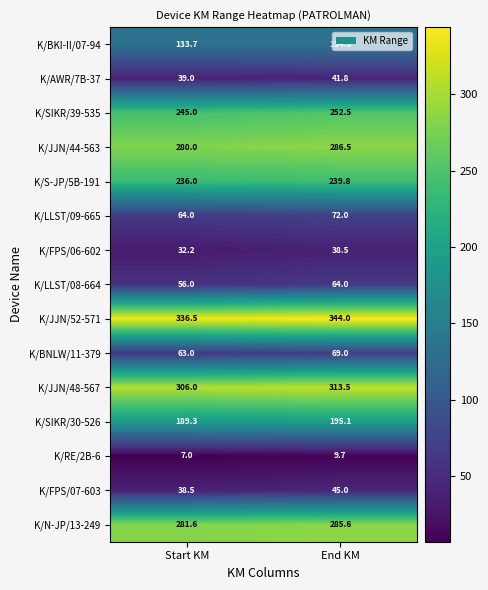

List the series in order of their peak value, lowest first.

K/RE/2B-6, K/FPS/06-602, K/AWR/7B-37, K/FPS/07-603, K/LLST/08-664, K/BNLW/11-379, K/LLST/09-665, K/BKI-II/07-94, K/SIKR/30-526, K/S-JP/5B-191, K/SIKR/39-535, K/N-JP/13-249, K/JJN/44-563, K/JJN/48-567, K/JJN/52-571